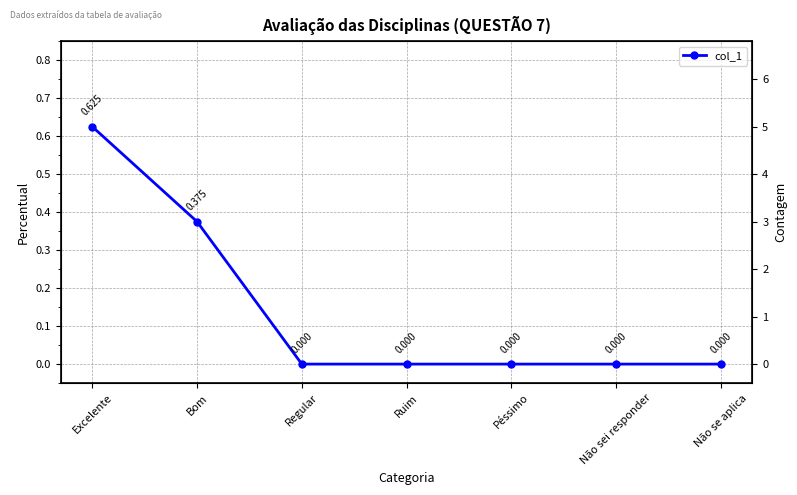

Is it true that the value at Excelente is 0.6?

True